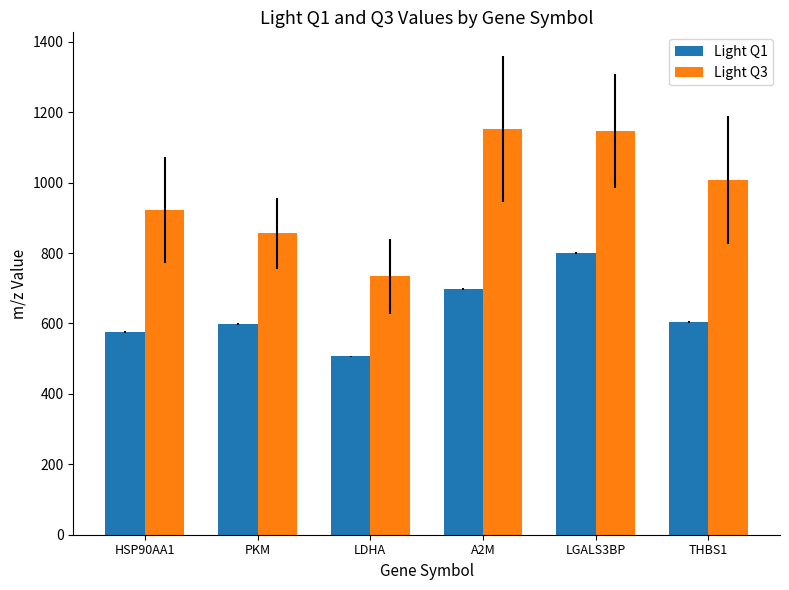

At how many categories does at least one series exceed 597?

6